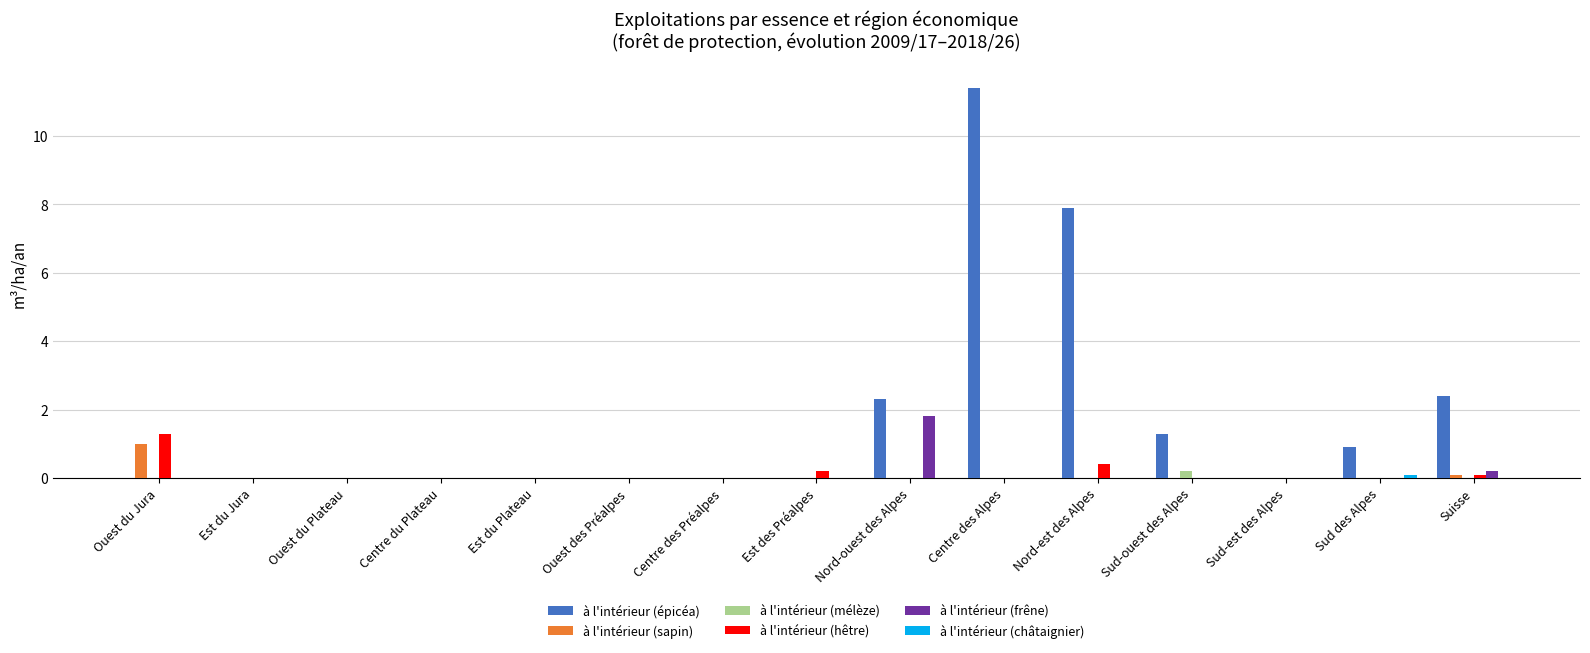

Read the à l'intérieur (hêtre) value at Ouest du Jura.

1.3